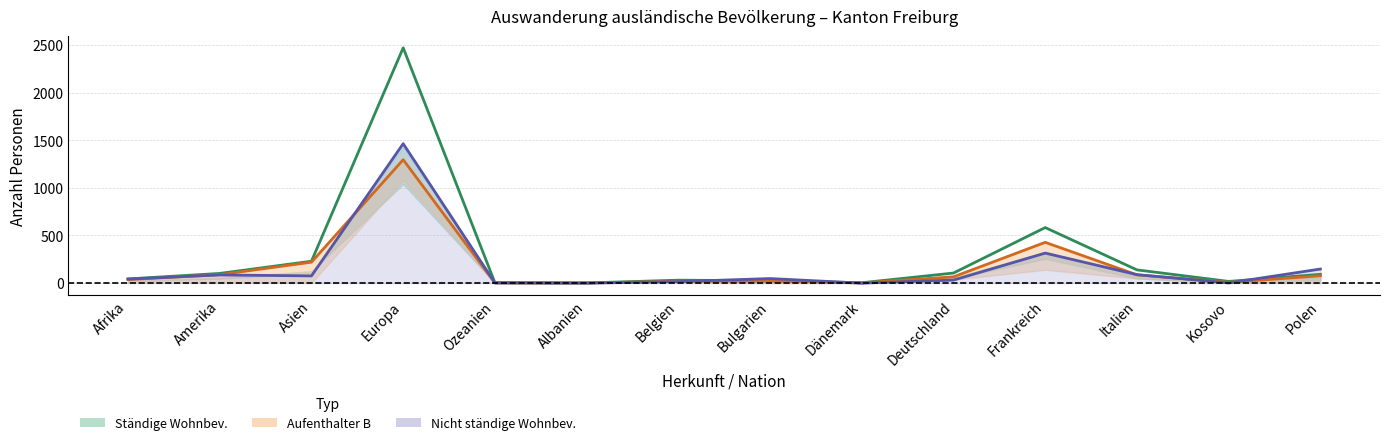

How many times do Aufenthalter B Total and Nicht ständige Wohnbev. Total cross each other?

8